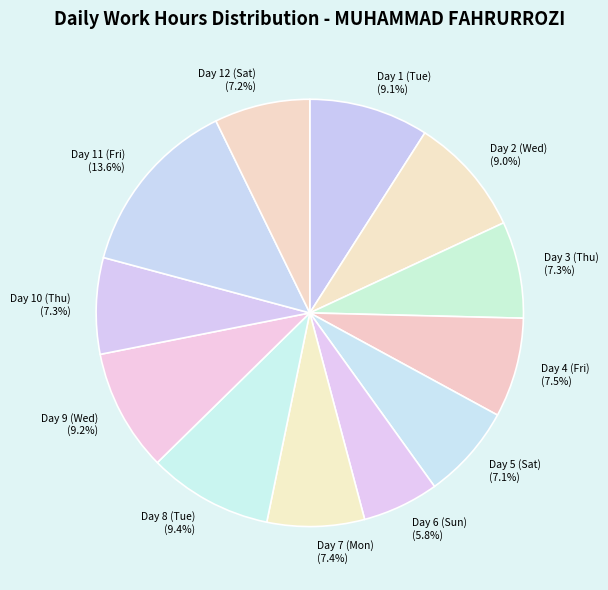

Count the number of slices in the pie.

12